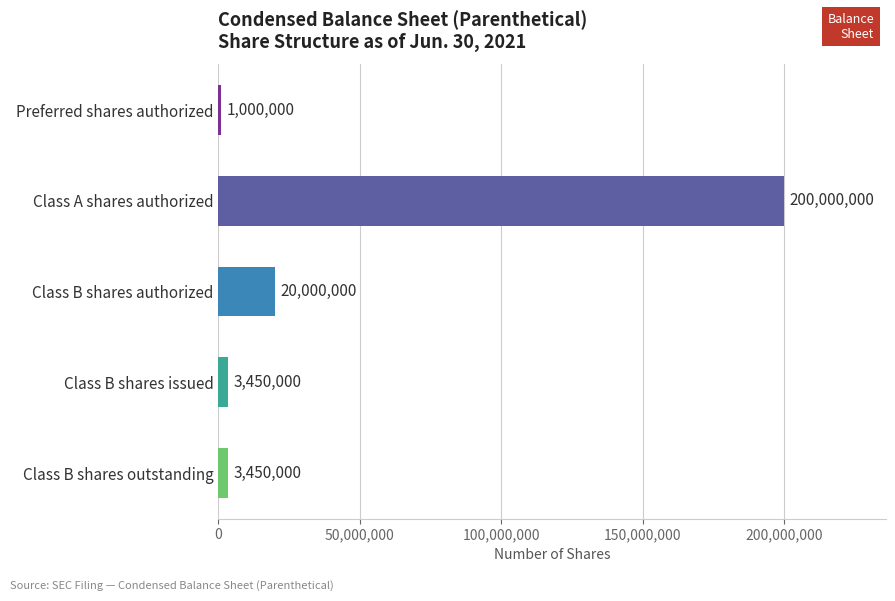

Reading top to bottom, transcribe all the data shown in this chart.

1000000	200000000	20000000	3450000	3450000